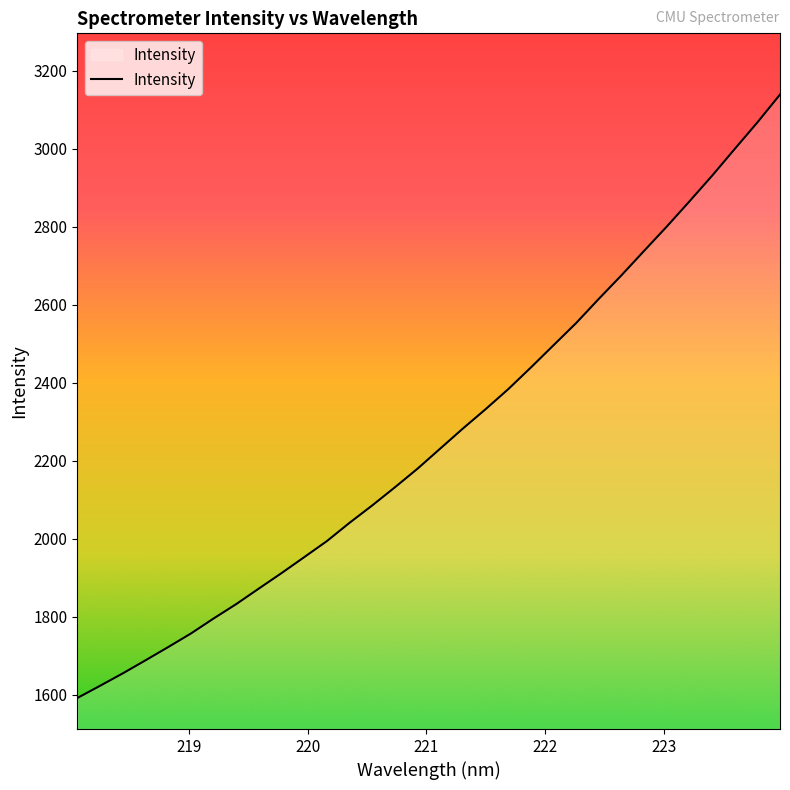

What is the difference between the maximum and minimum values?

1546.3